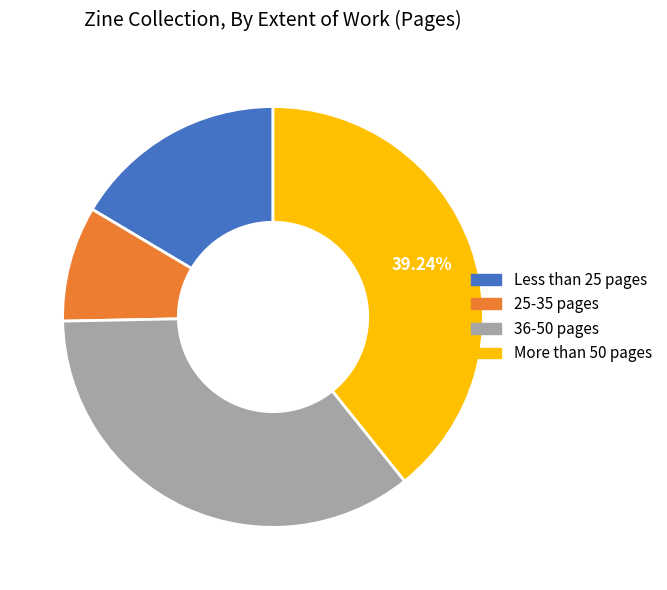

Is there a majority slice in this chart?

No